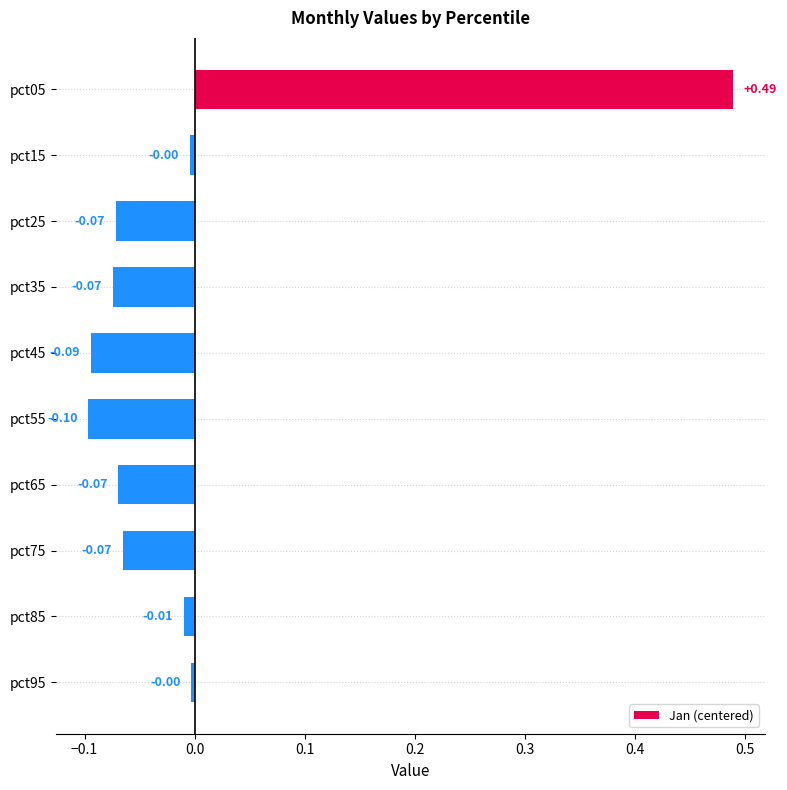

What is the change in value from pct05 to pct45?

-0.6